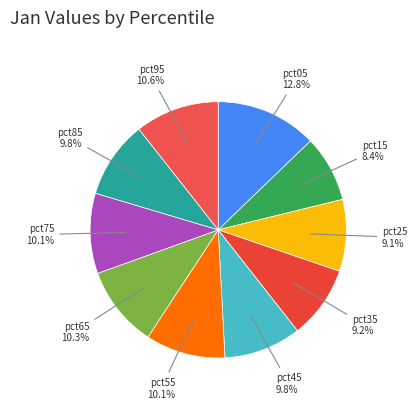

Which slice is the smallest?

pct15